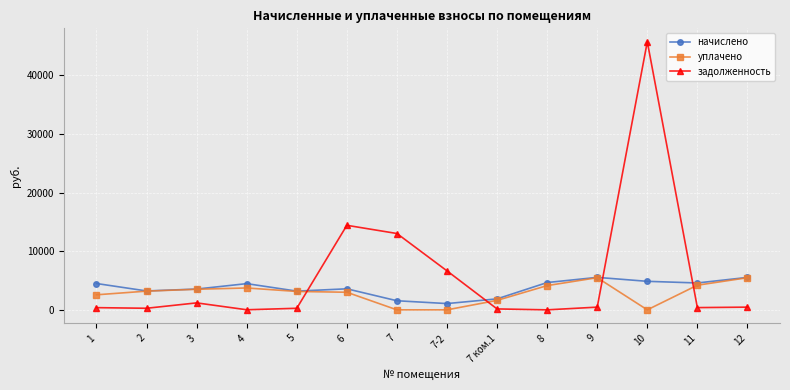

What is the label of the 1st point from the left?

1